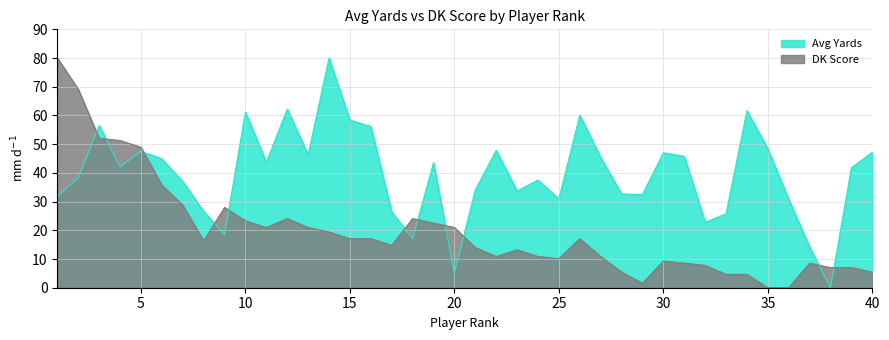

What are all the series names shown in the legend?

Avg Yards, DK Score